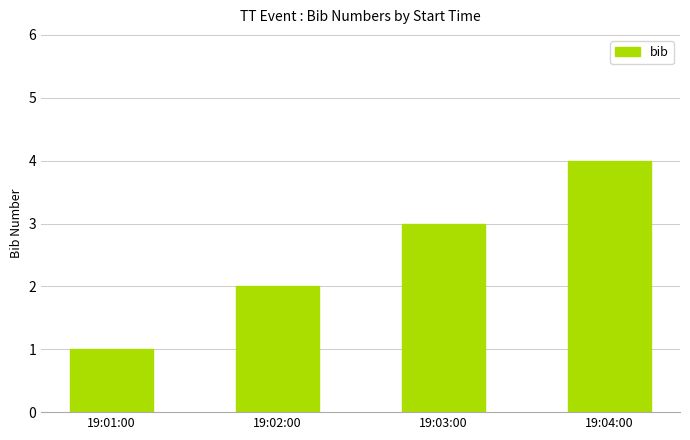

How many distinct data groups are displayed?

1